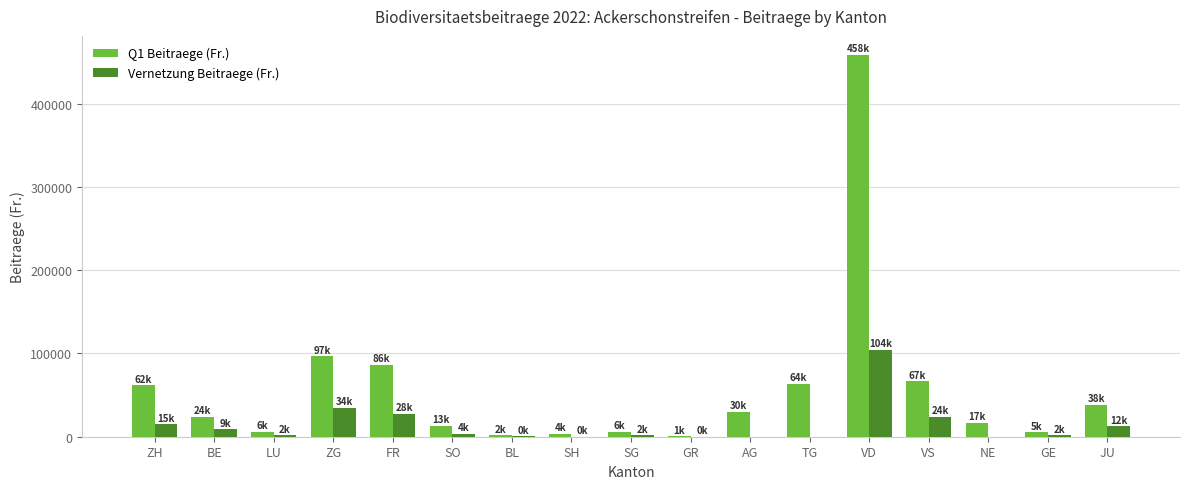

Between BE and VS, which series saw the biggest shift?

Q1 Beitraege (Fr.)